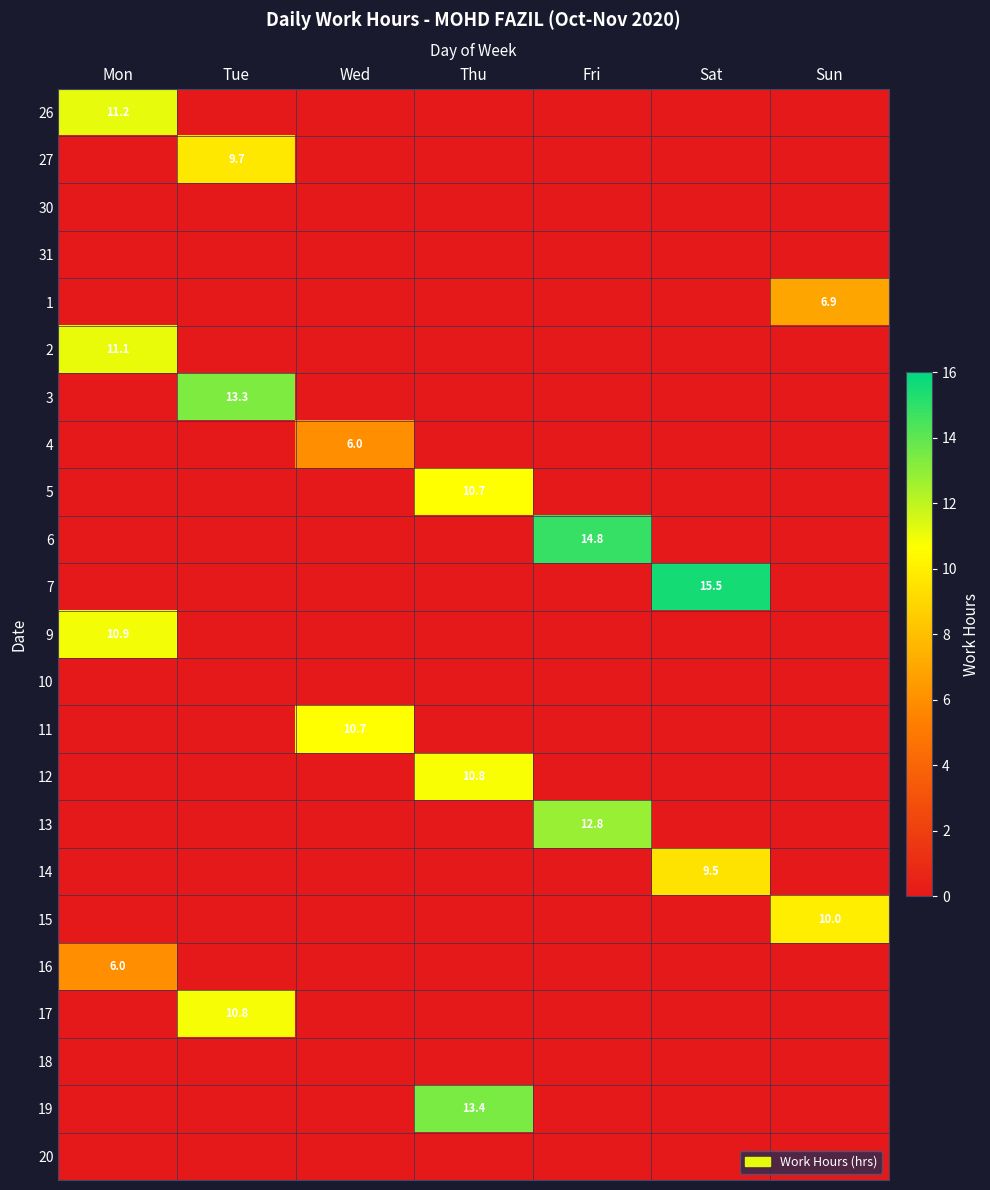

Is it true that 9 equals 10.9 at Mon?

True